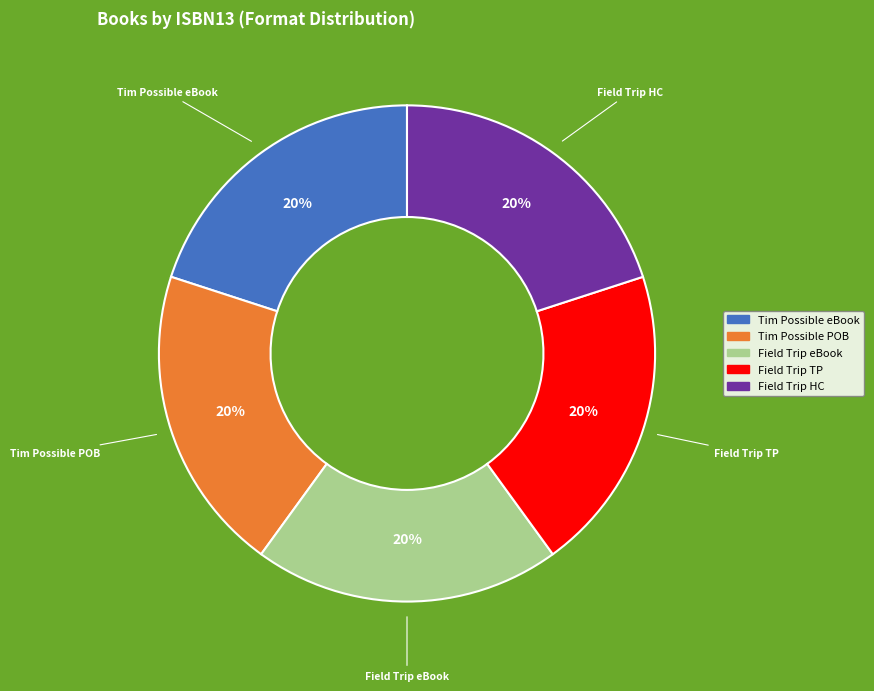

To the nearest percent, what is the average slice percentage?

20%